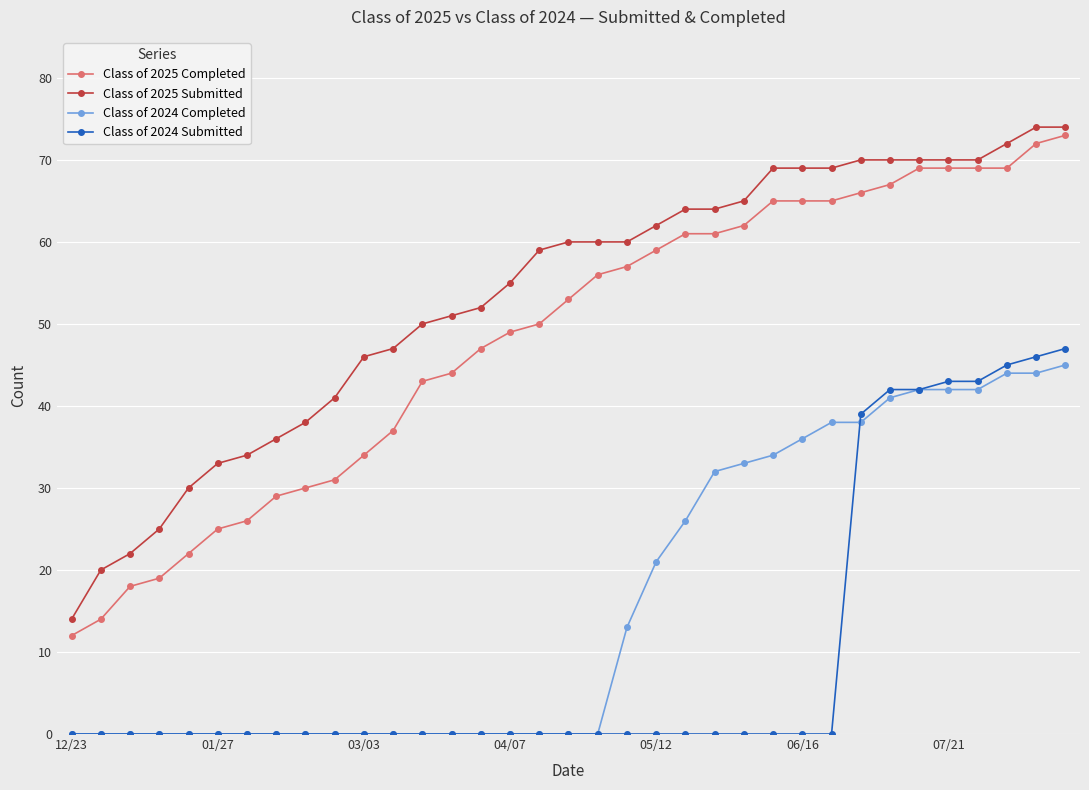

What is the greatest value displayed?

74